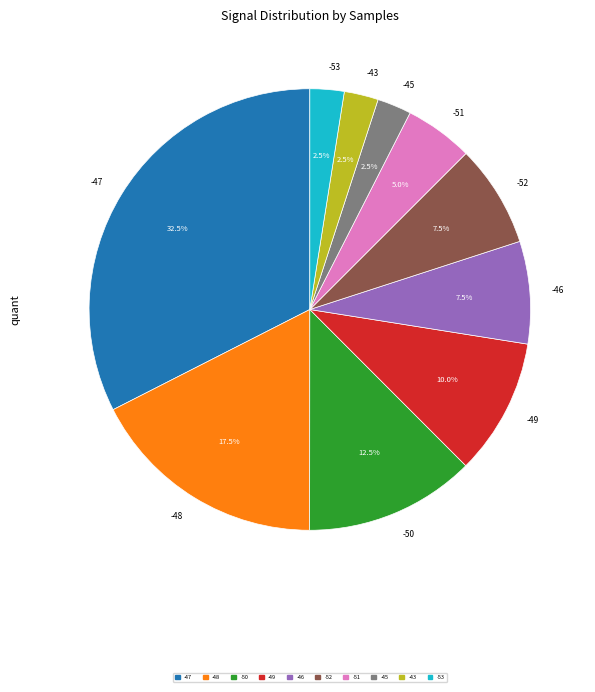

Does -49 represent more than half of the total?

No